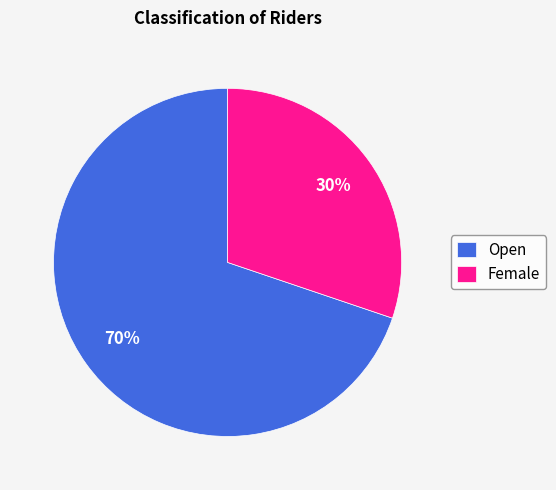

How many segments does this pie chart have?

2